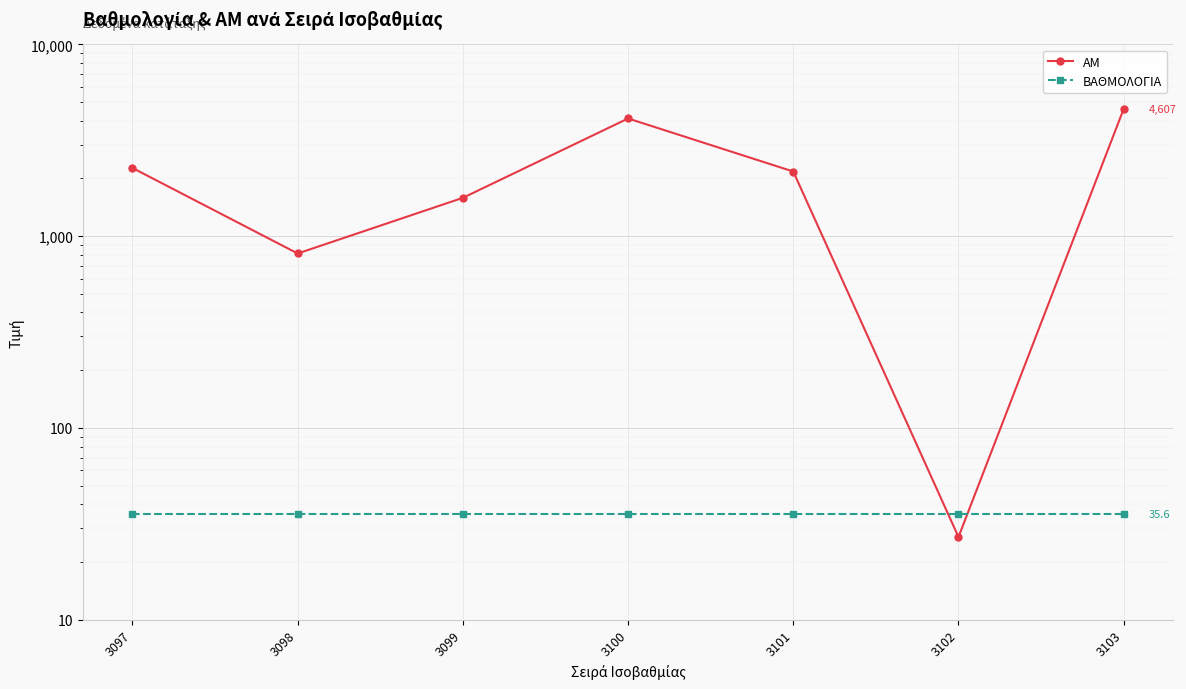

Reading left to right, transcribe all the data shown in this chart.

ΑΜ: 2267.0	812.0	1584.0	4107.0	2172.0	27.0	4607.0
ΒΑΘΜΟΛΟΓΙΑ: 35.6	35.6	35.6	35.6	35.6	35.6	35.6